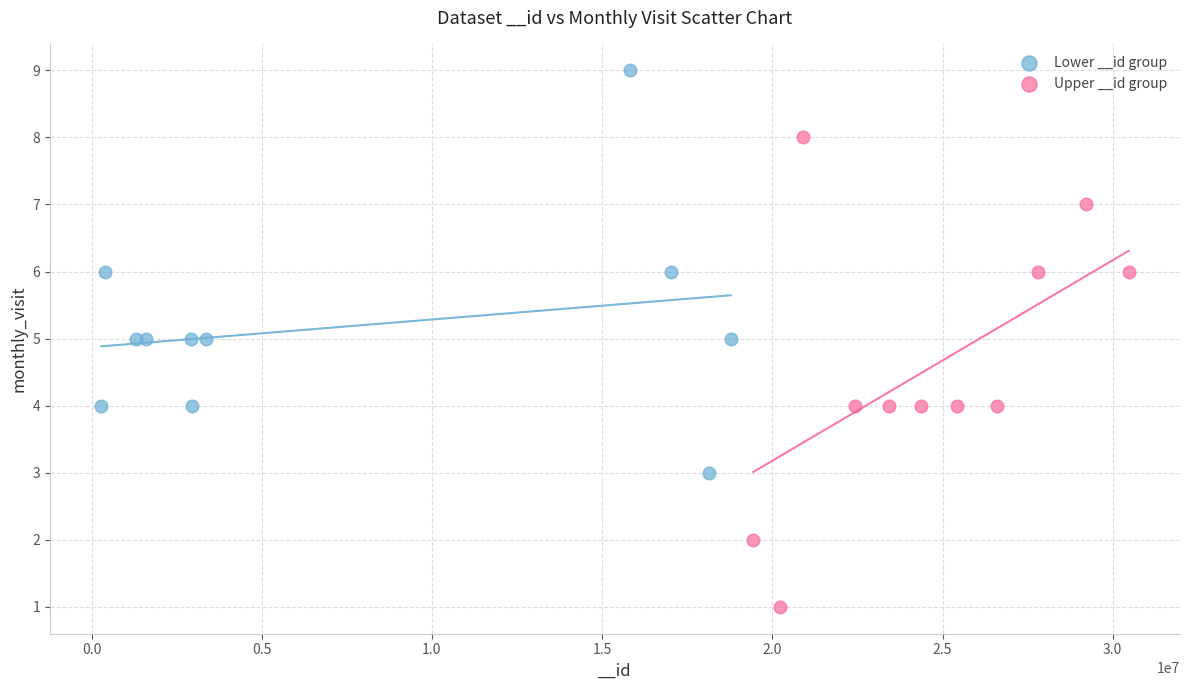

What are all the series names shown in the legend?

Lower __id group, Upper __id group